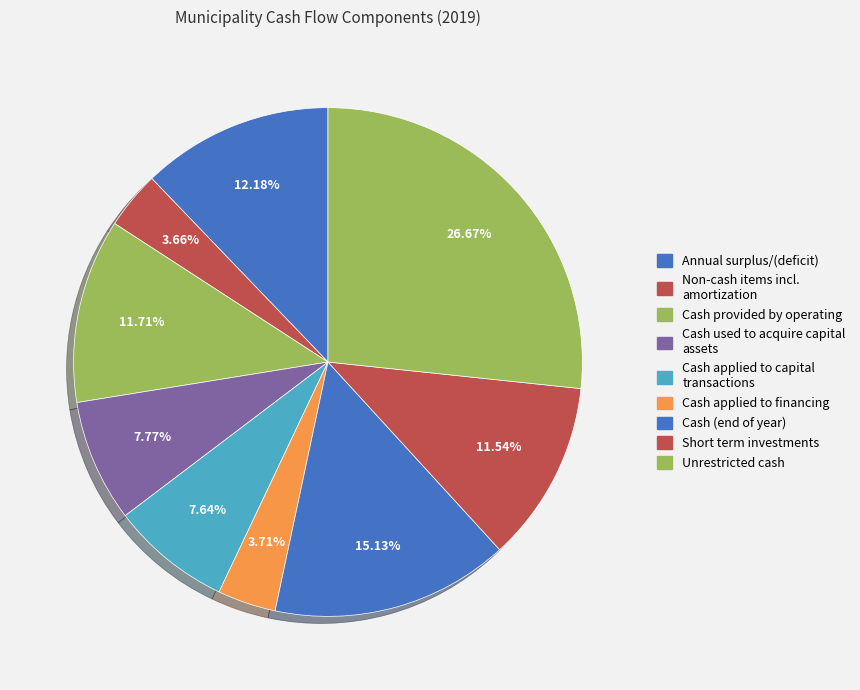

Count the number of slices in the pie.

9